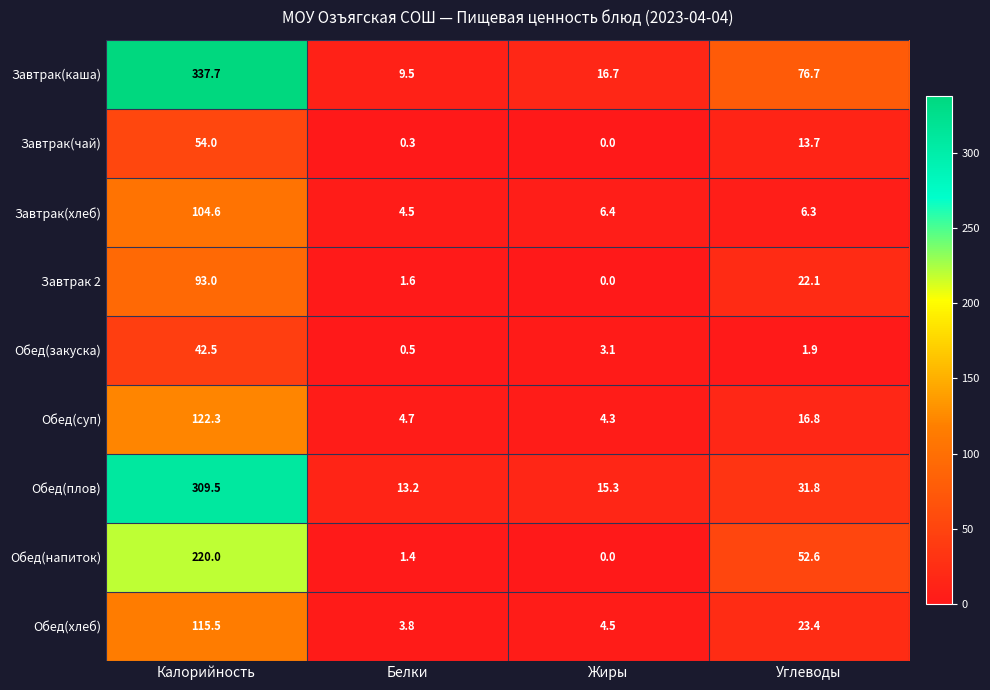

What is the total value across all series at Белки?

39.5